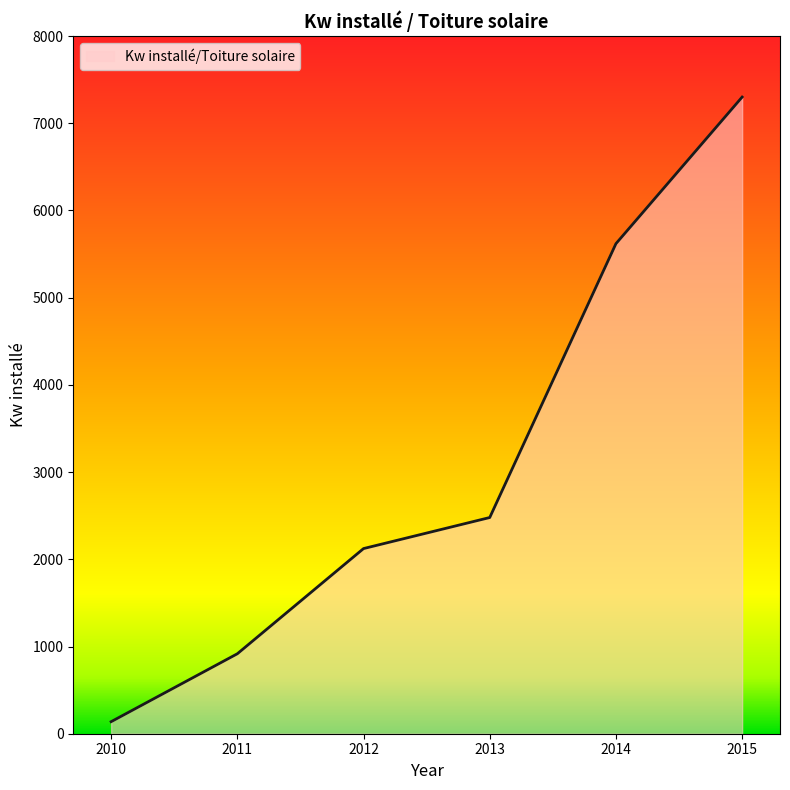

Reading left to right, transcribe all the data shown in this chart.

2010=138.1	2011=916.8	2012=2123.0	2013=2479.0	2014=5619.0	2015=7300.0